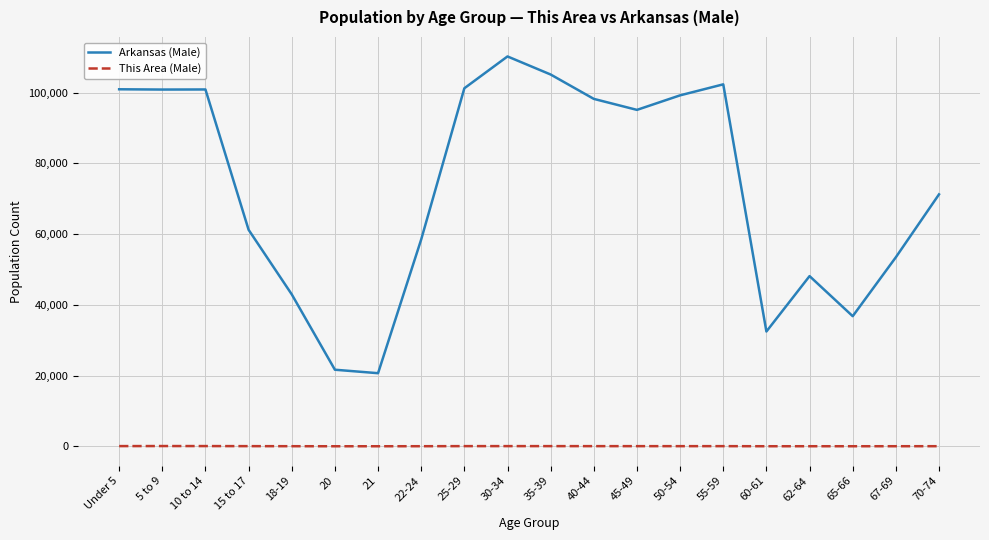

True or false: Arkansas (Male) and This Area (Male) intersect in this chart.

False